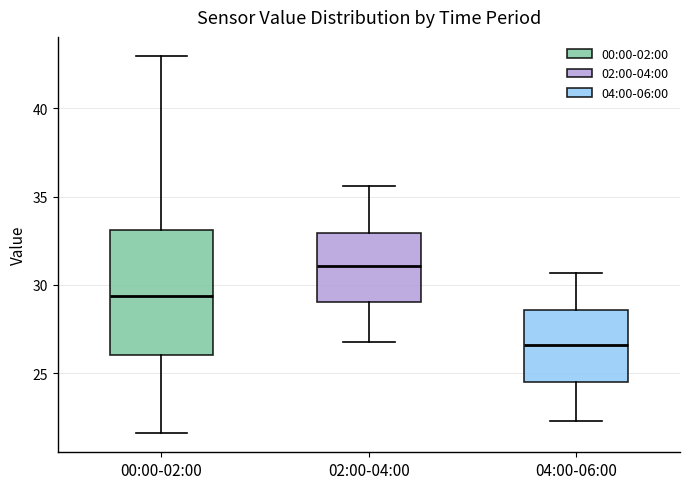

Which box is the tallest, from its lower edge to its upper edge?

00:00-02:00